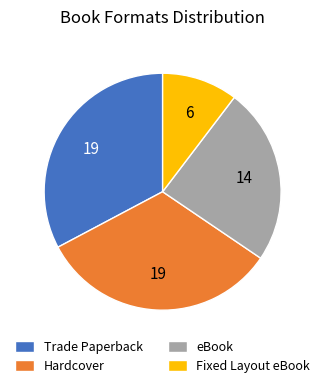

What is the ratio of the value at eBook to the value at Hardcover?

0.7